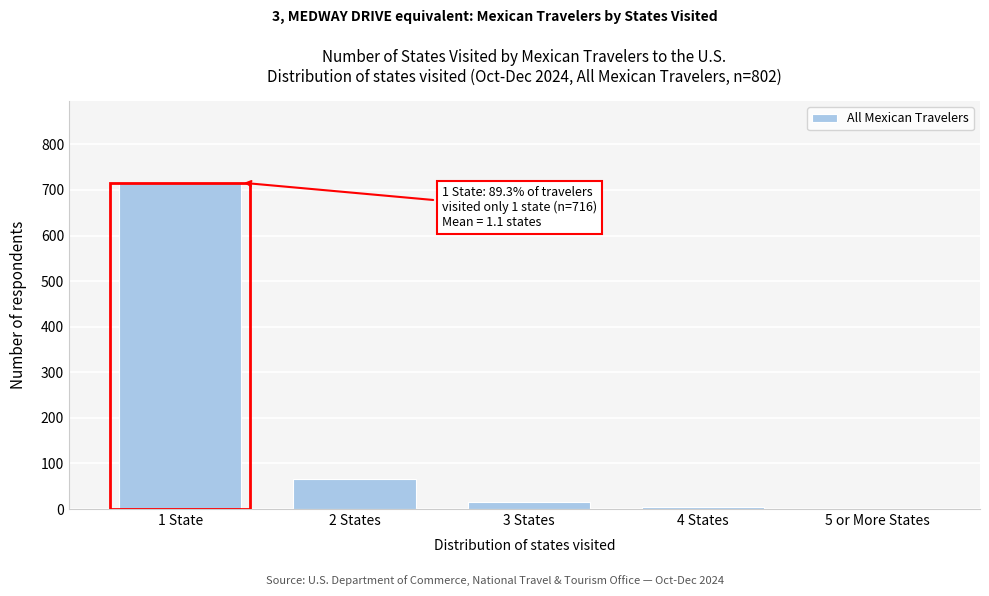

What is the change in value from 1 State to 2 States?

-650